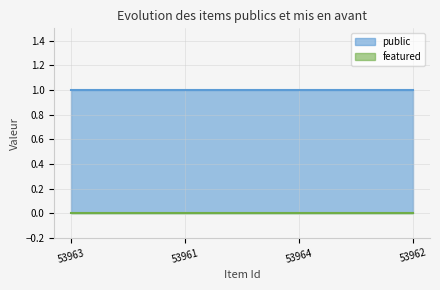

Rank the categories by public value from highest to lowest.

53963, 53961, 53964, 53962